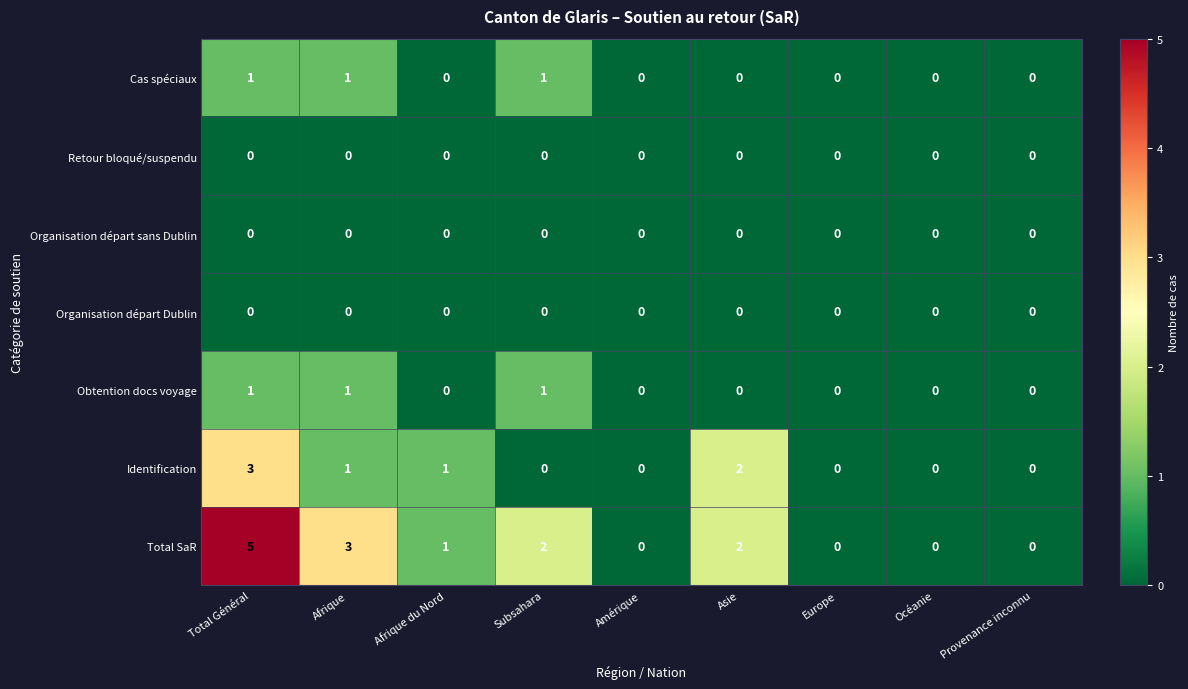

The value of Identification at Subsahara is 0. True or false?

True